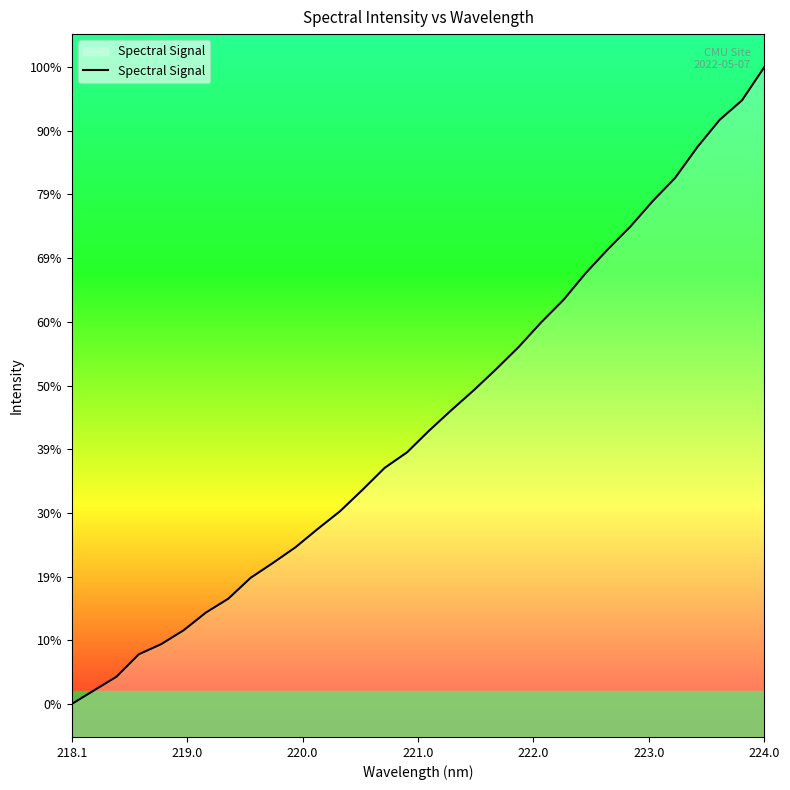

What is the difference between the second highest and second lowest values?

89.5